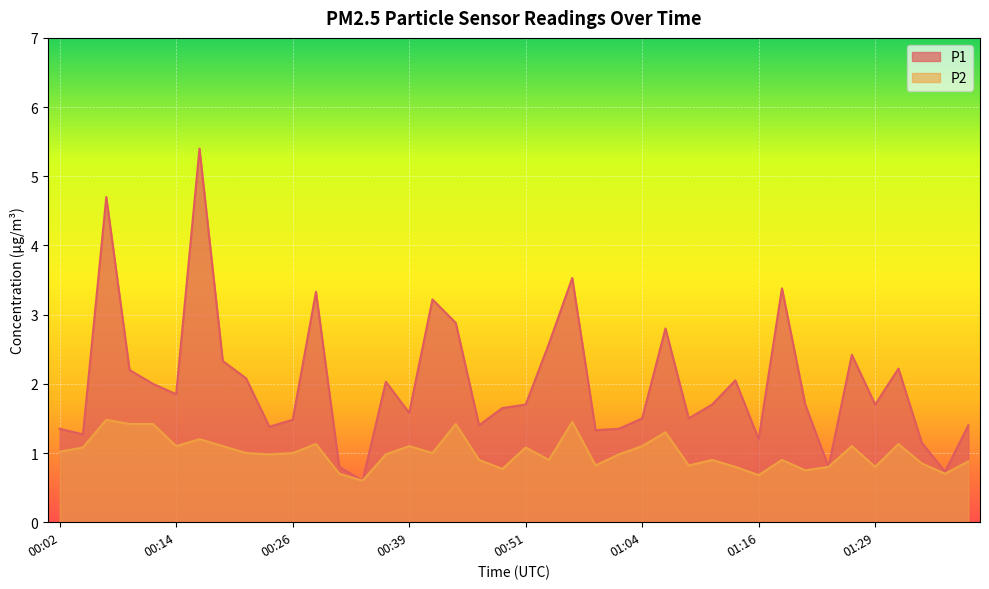

What is the value of the P2 point at the 28th from the left?

0.8